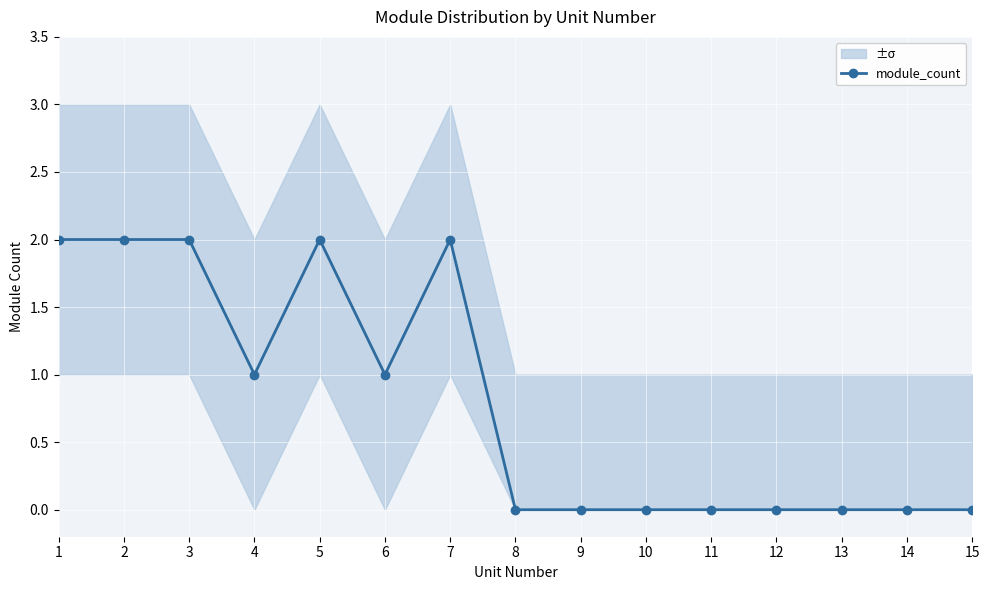

What is the average value?

1